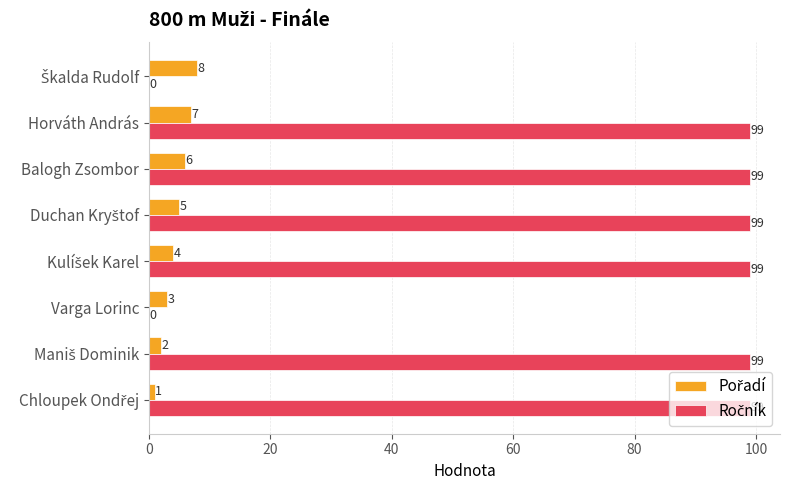

What is the greatest value displayed?

99